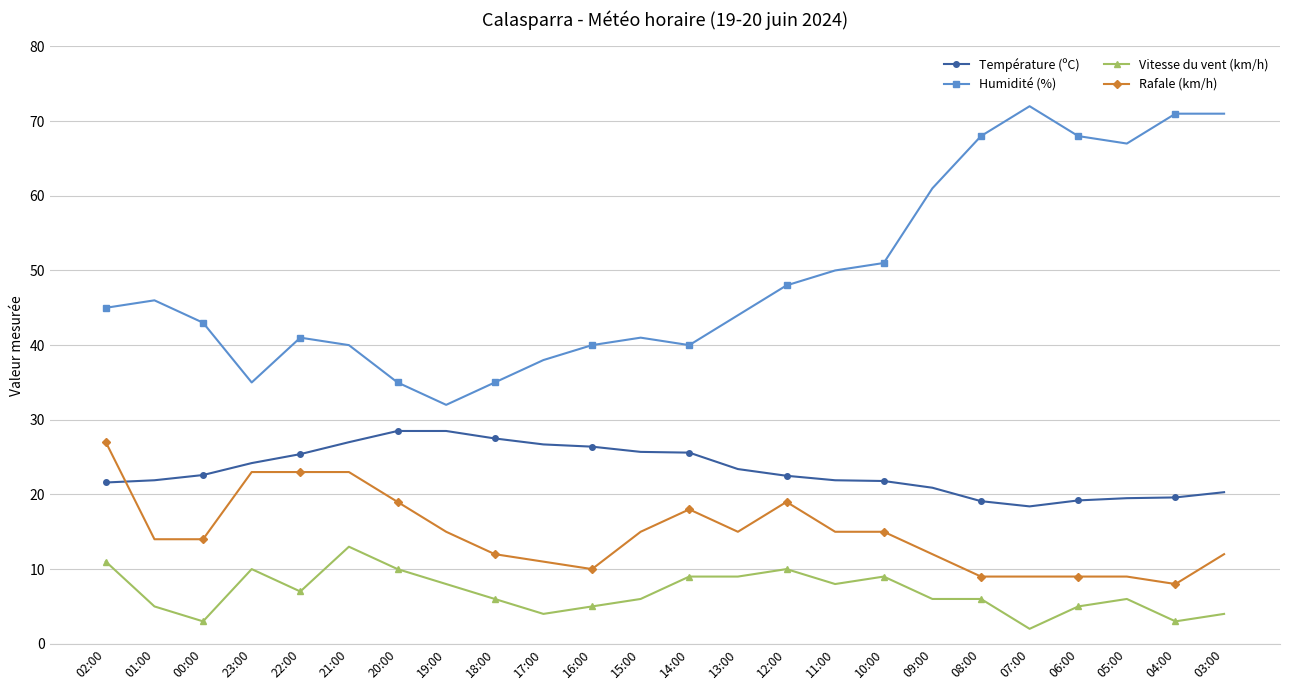

What is the spread (max minus min) of values at 04:00?

68.0